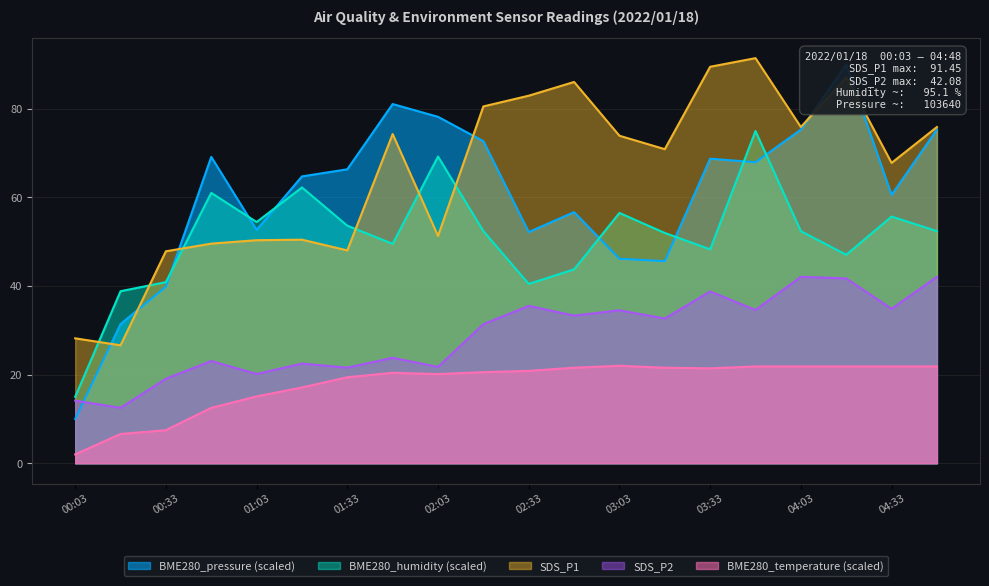

Does the chart display data point markers on the line(s)?

No